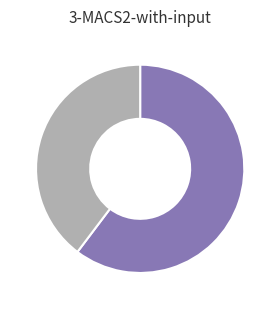

Is there any slice that represents more than half of the pie?

Yes